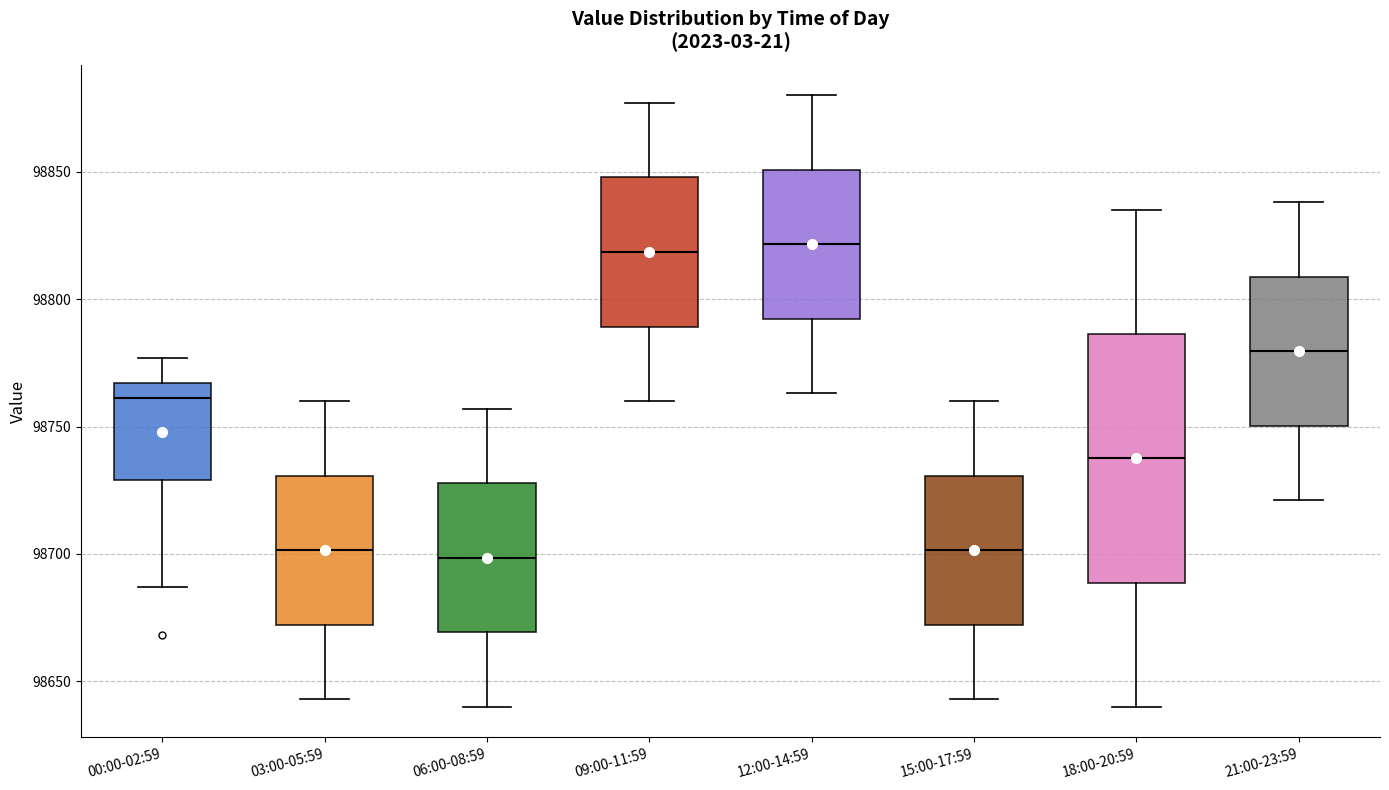

Comparing the boxes themselves (not the whiskers), which one is the tallest?

18:00-20:59